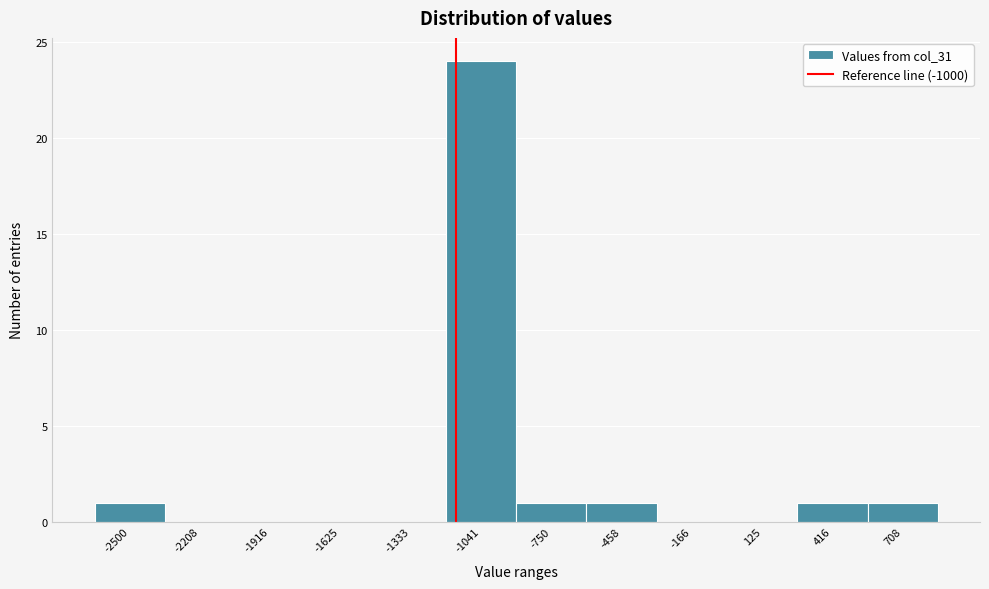

Reading right to left, extract all data points from this chart.

708=1	416=1	125=0	-166=0	-458=1	-750=1	-1041=24	-1333=0	-1625=0	-1916=0	-2208=0	-2500=1